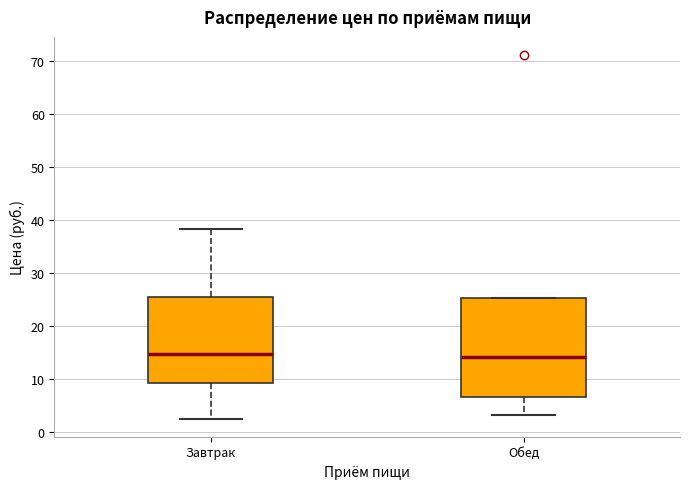

Comparing the boxes themselves (not the whiskers), which one is the tallest?

Обед